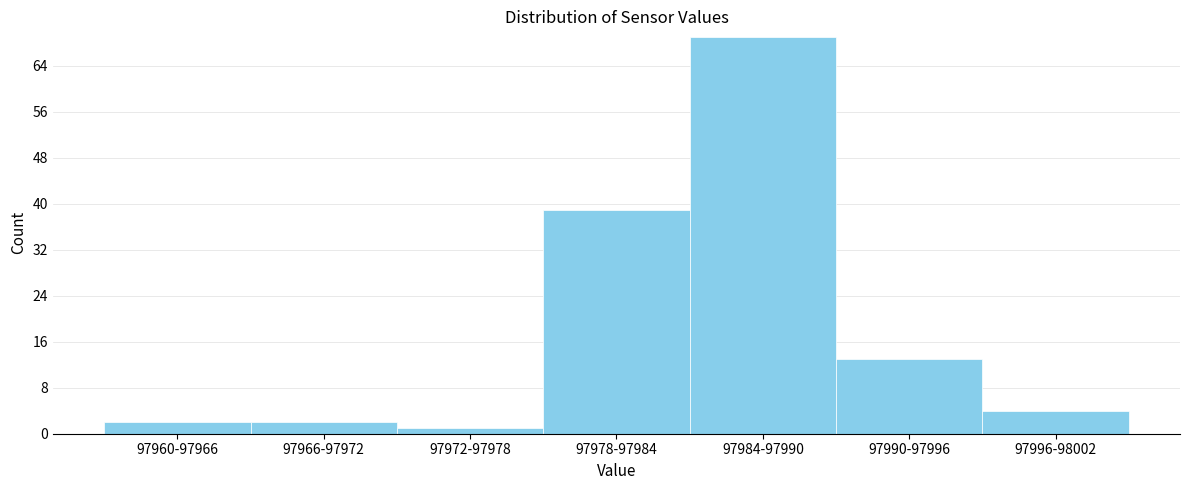

Reading left to right, what are all the values shown in this chart?

2	2	1	39	69	13	4